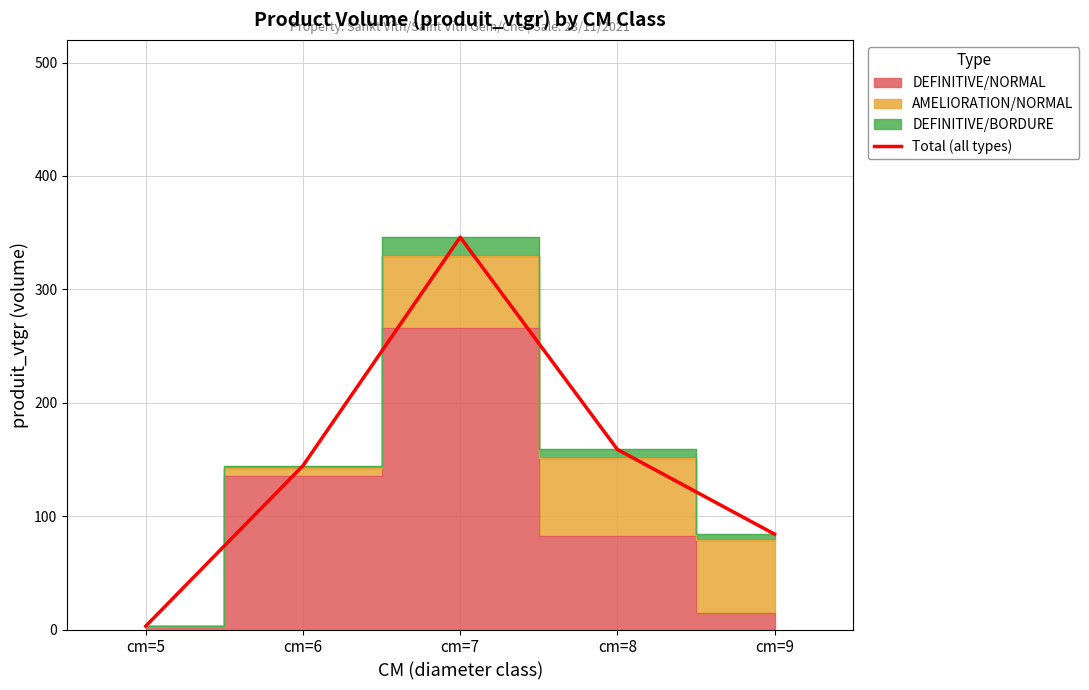

What is the value of the 4th point from the left?

158.8